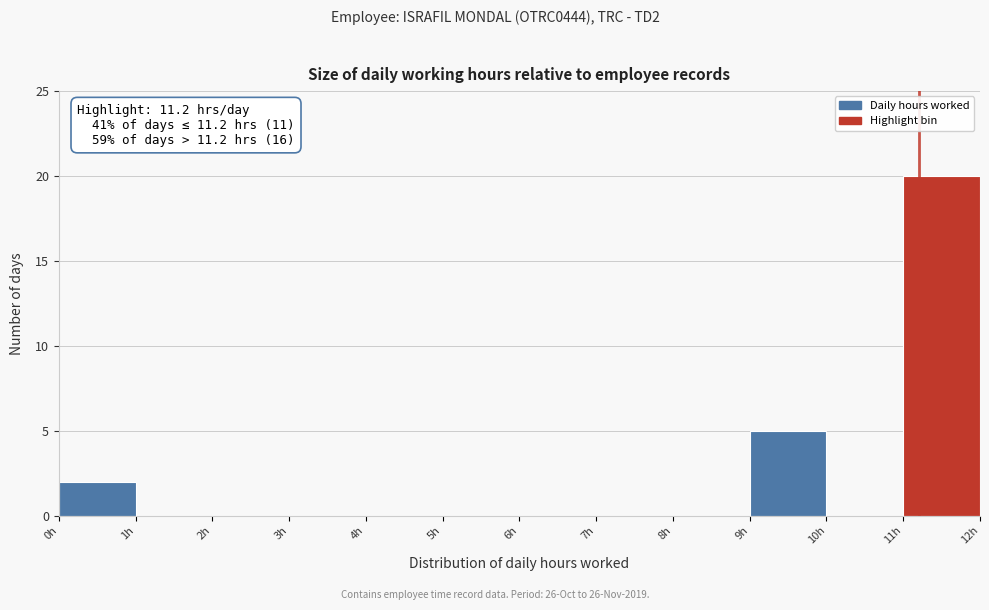

Which range on the x-axis has the tallest bar?

11 to 12